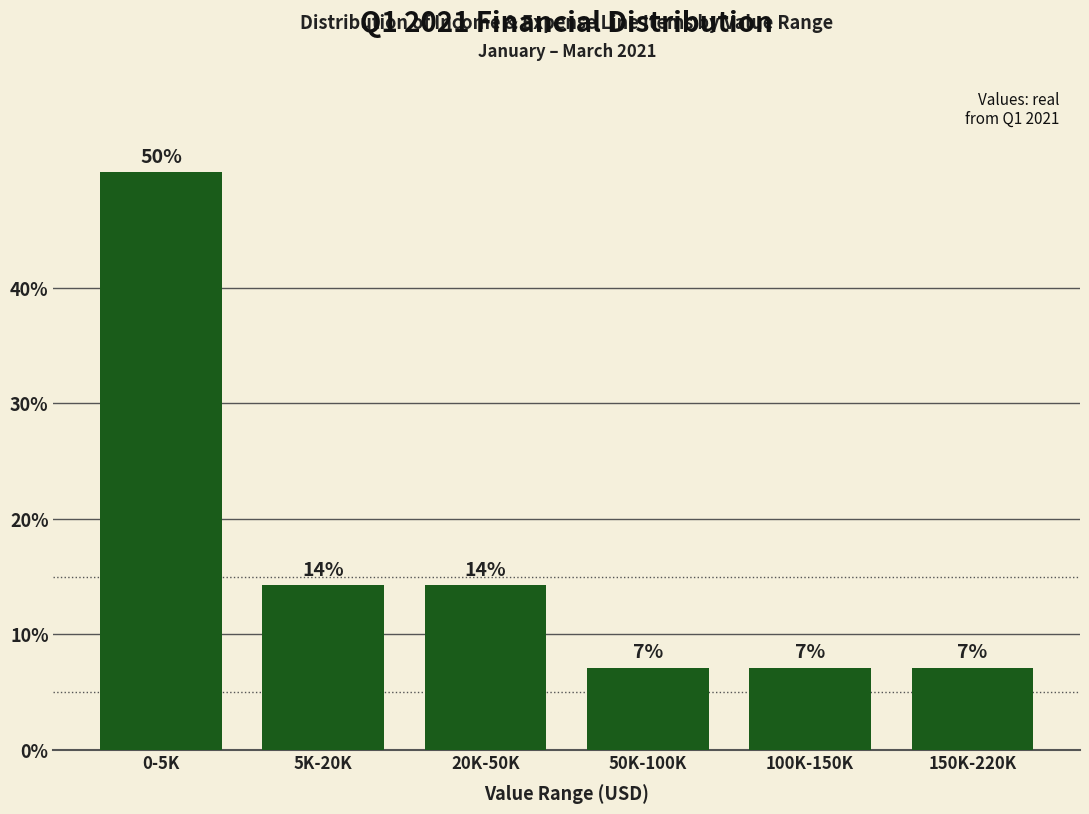

Does the chart contain any negative values?

No